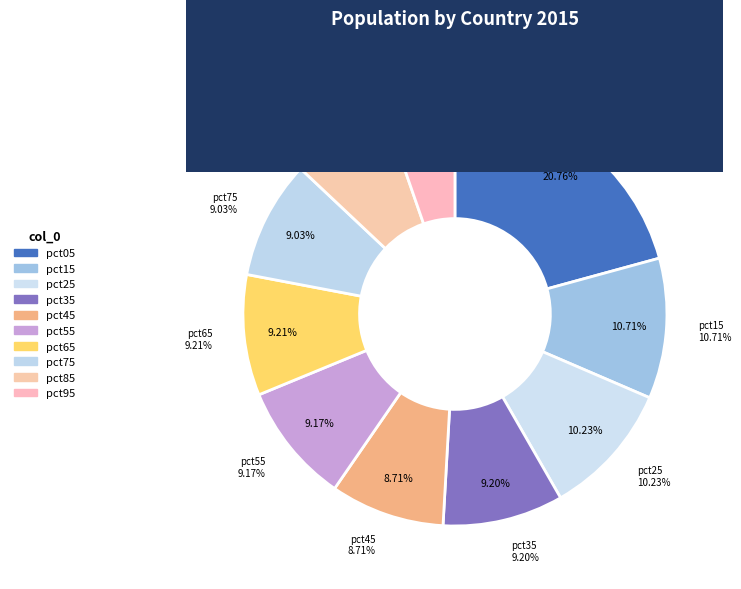

Which has a higher value, pct25 or pct65?

pct25